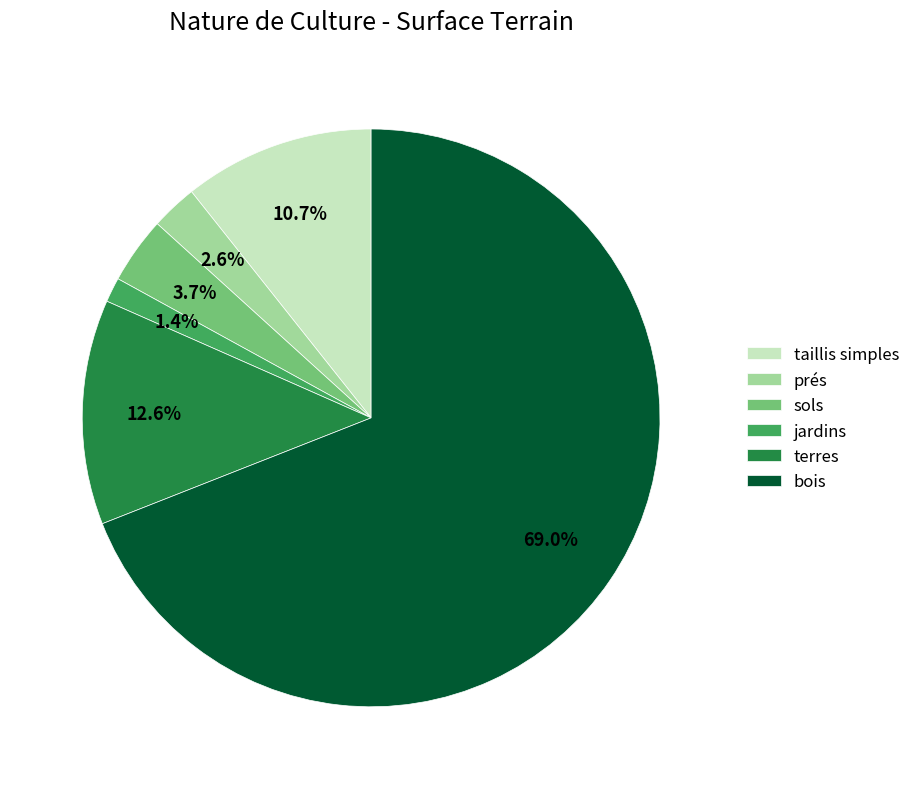

To the nearest percent, what percentage of the pie is terres?

13%